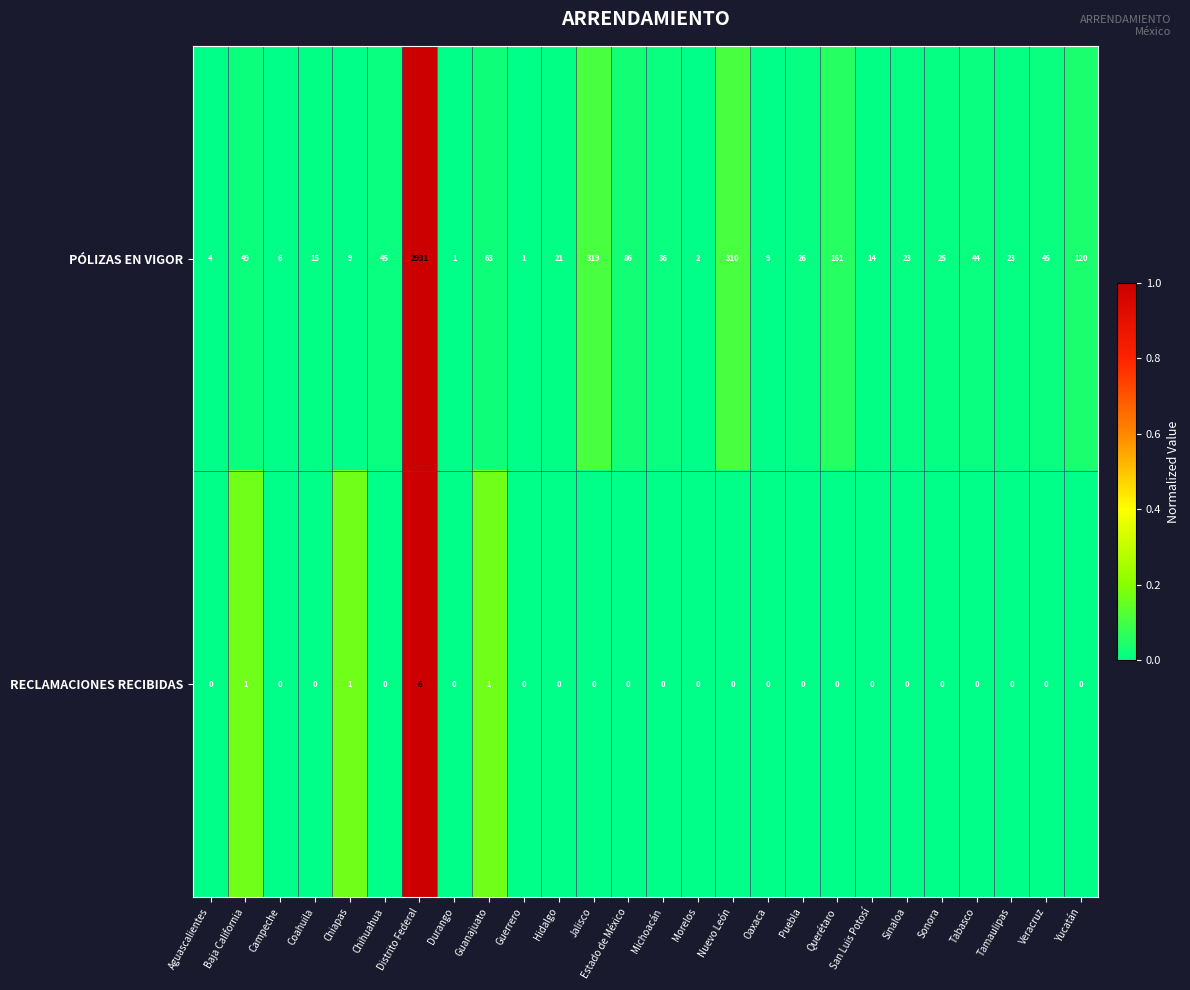

Is it true that PÓLIZAS EN VIGOR equals 86 at Estado de México?

True